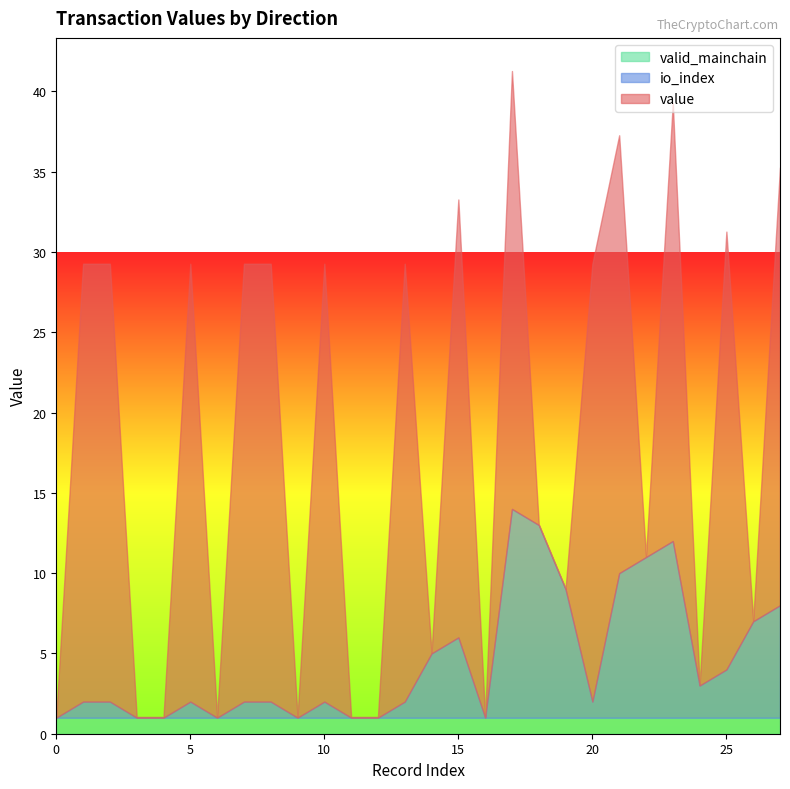

What are all the series names shown in the legend?

valid_mainchain, io_index, value